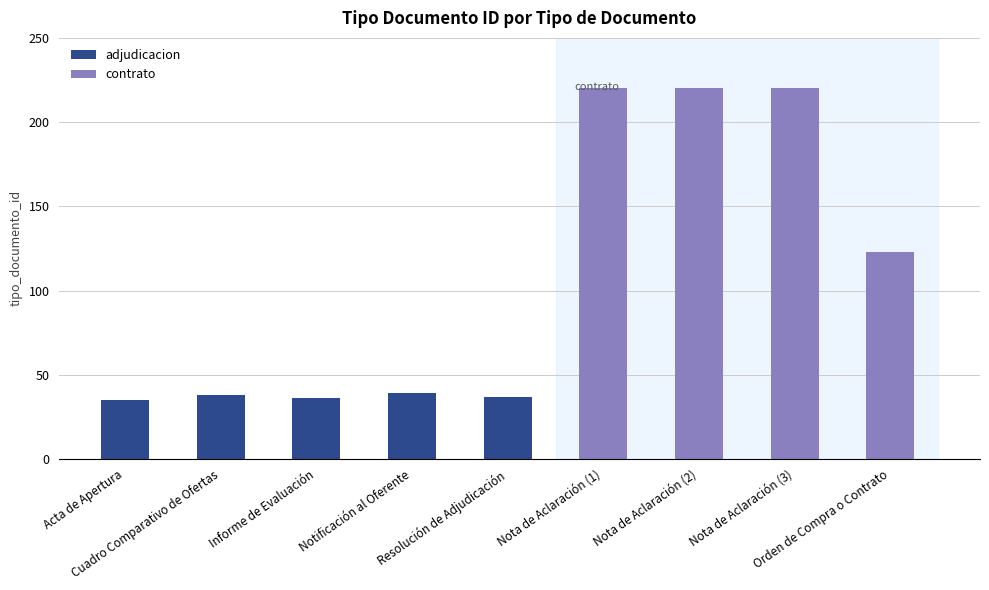

Count the contrato values in the range 0 to 220.

9